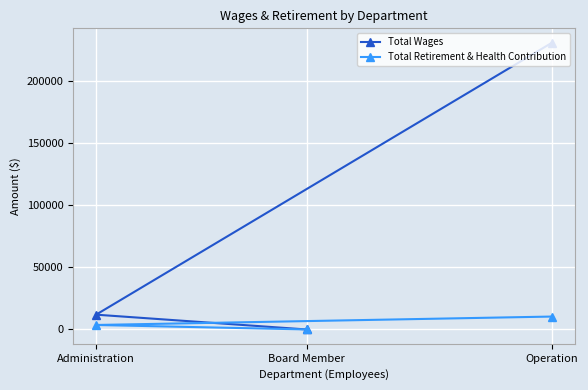

Which category has the highest value across all series?

Operation